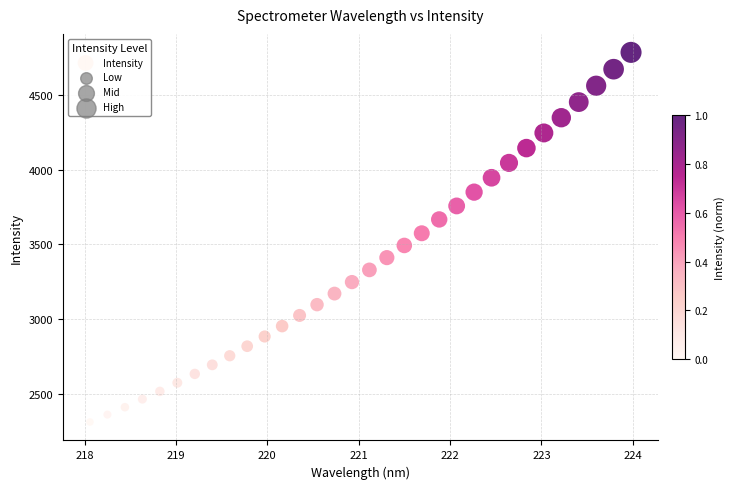

What is the range of Y values (max minus min)?

2476.2